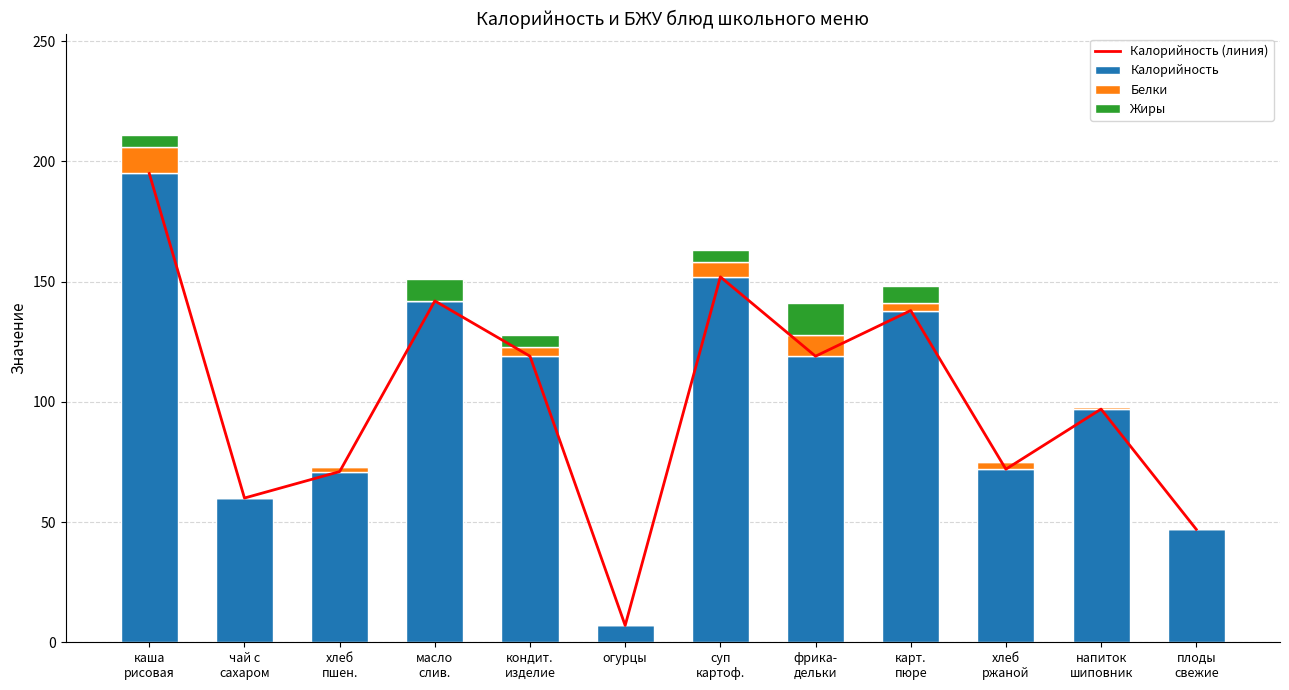

What is the sum of all Калорийность values?

1219